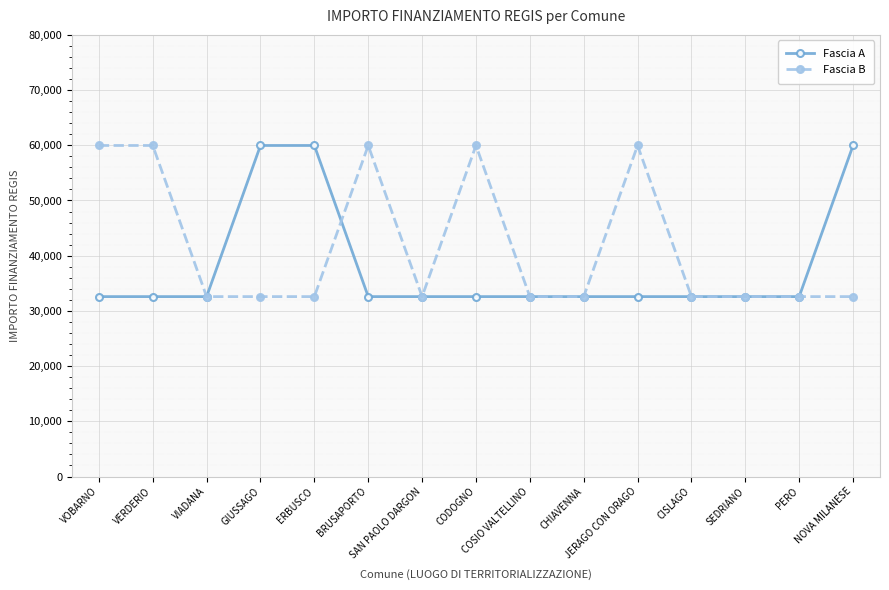

What is the label of the 13th point from the left?

SEDRIANO